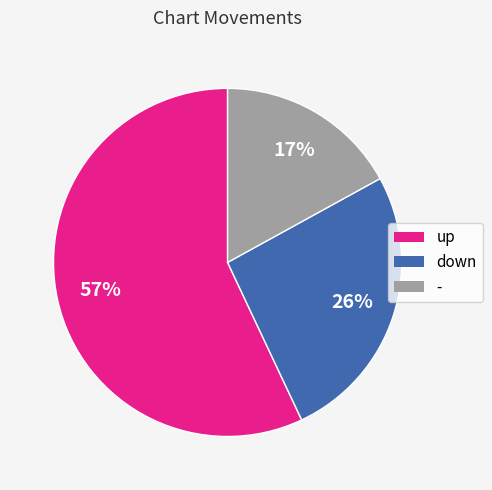

To the nearest percent, what is the difference between the - and down slice percentages?

9%